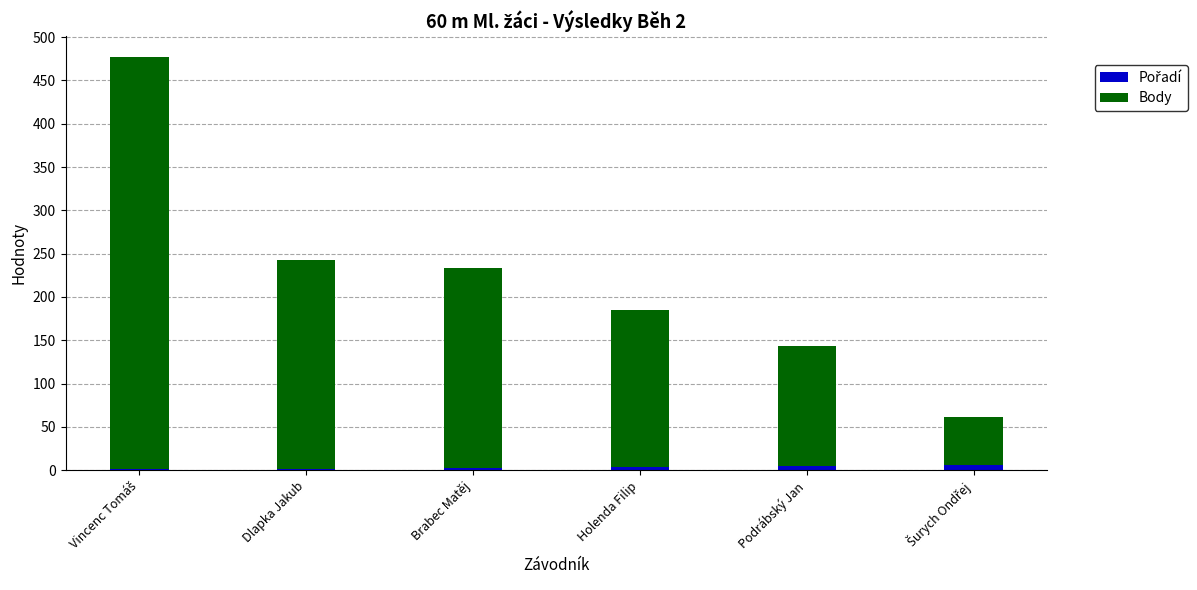

Which series changed the most between Vincenc Tomáš and Šurych Ondřej?

Body